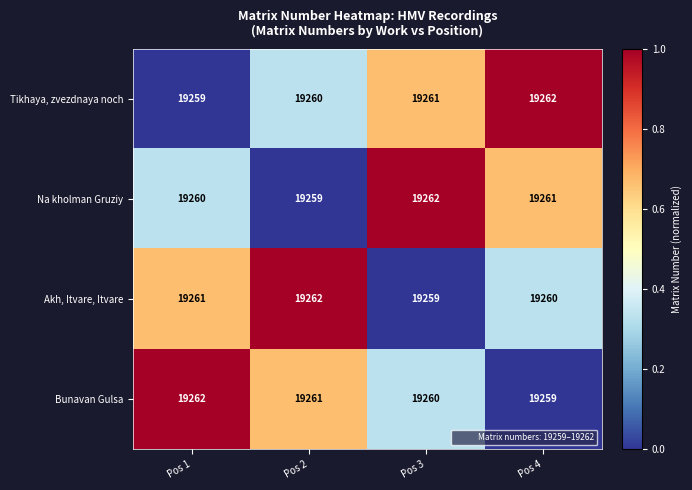

Count the number of data series in this chart.

4